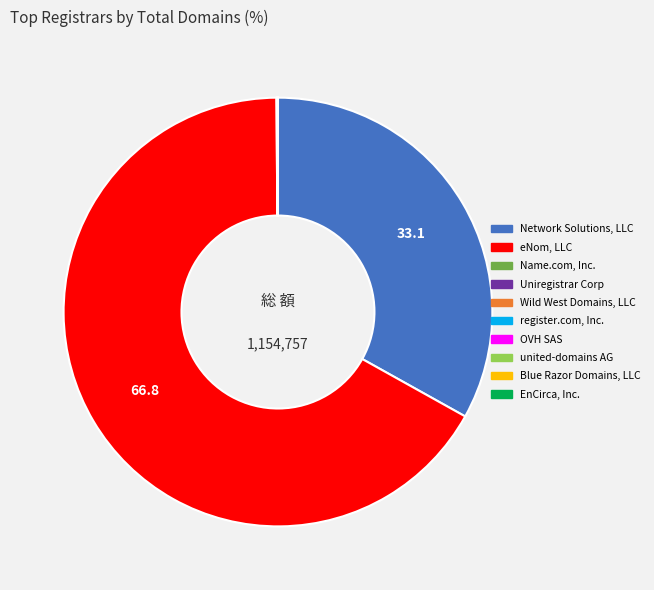

Which slice is the largest?

eNom, LLC